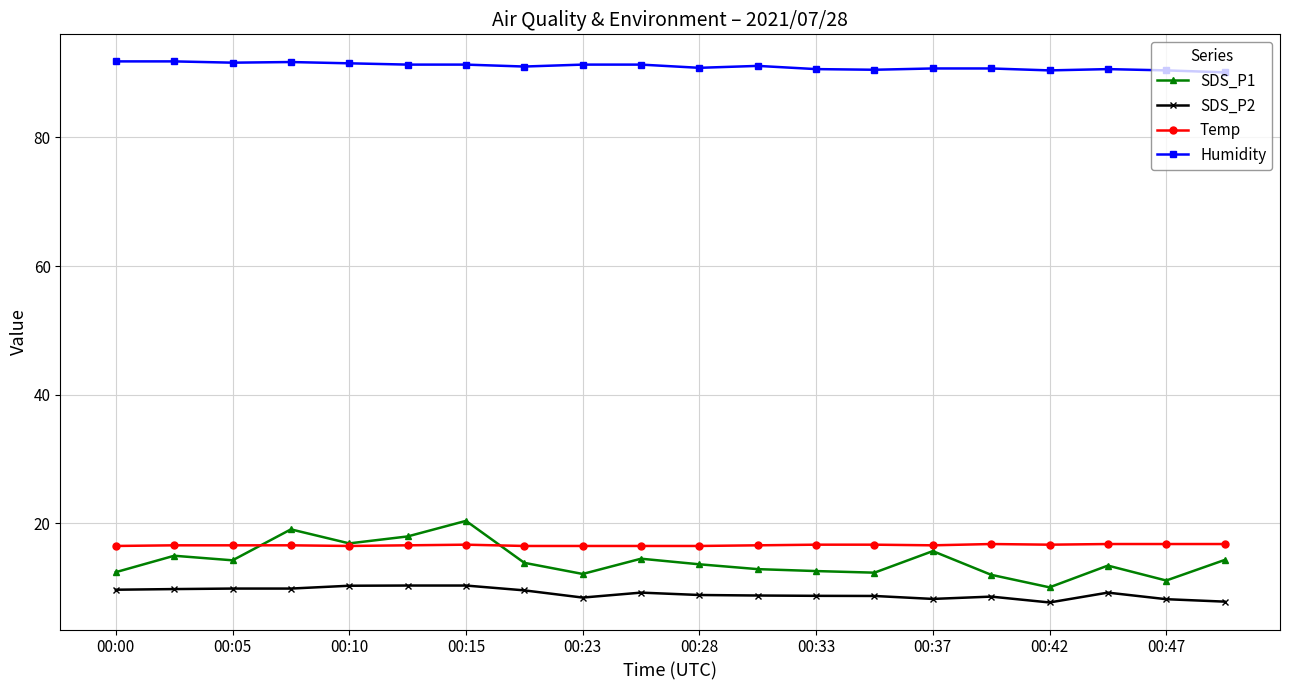

Which series has the widest spread of values?

SDS_P1